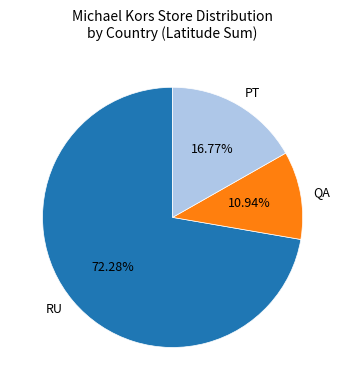

What is the ratio of the value at RU to the value at PT?

4.3